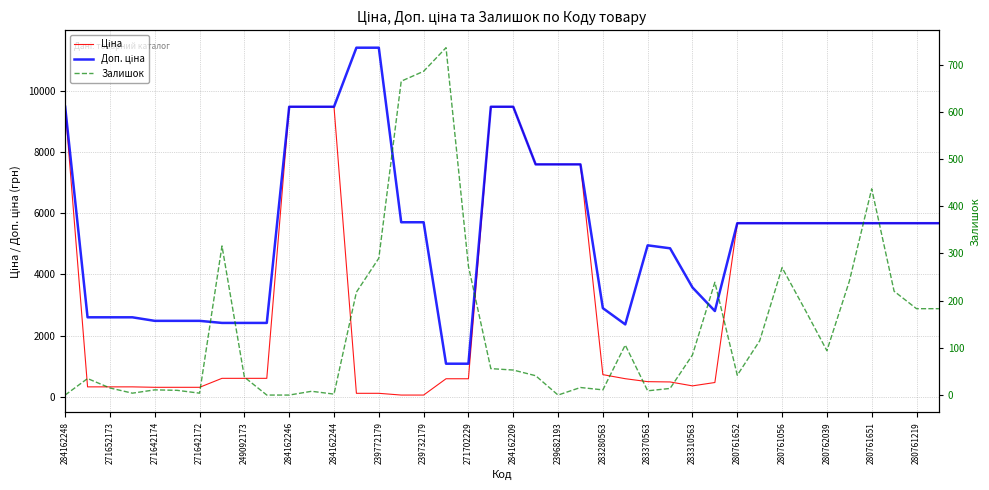

True or false: Залишок has more than 1 interior local peaks.

True